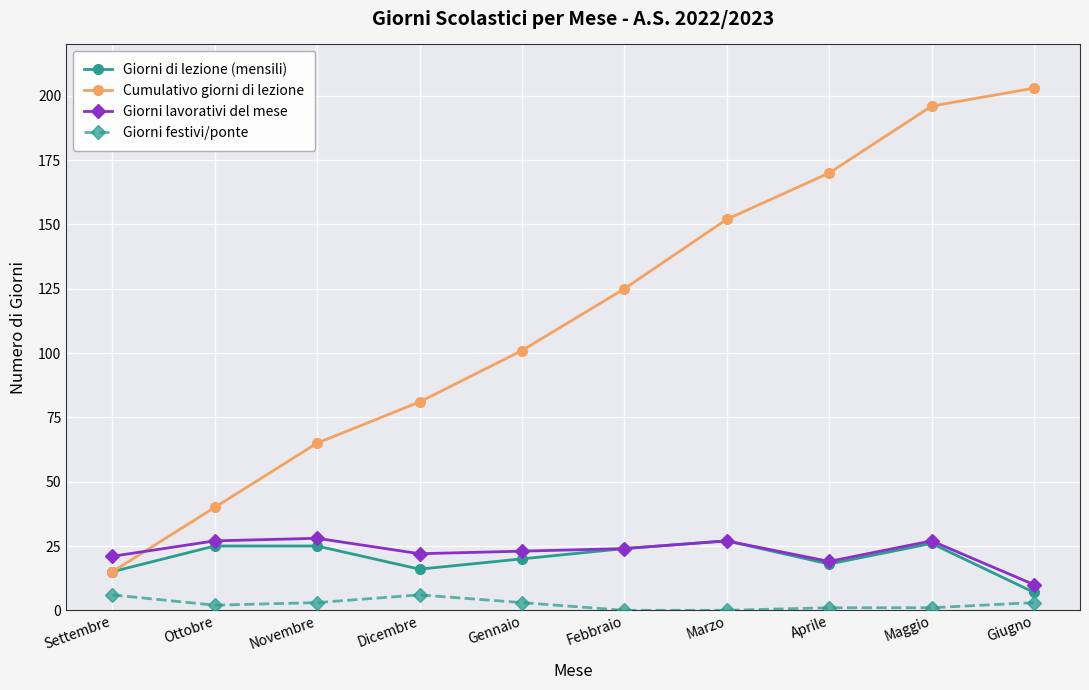

True or false: Cumulativo giorni di lezione and Giorni festivi/ponte intersect in this chart.

False